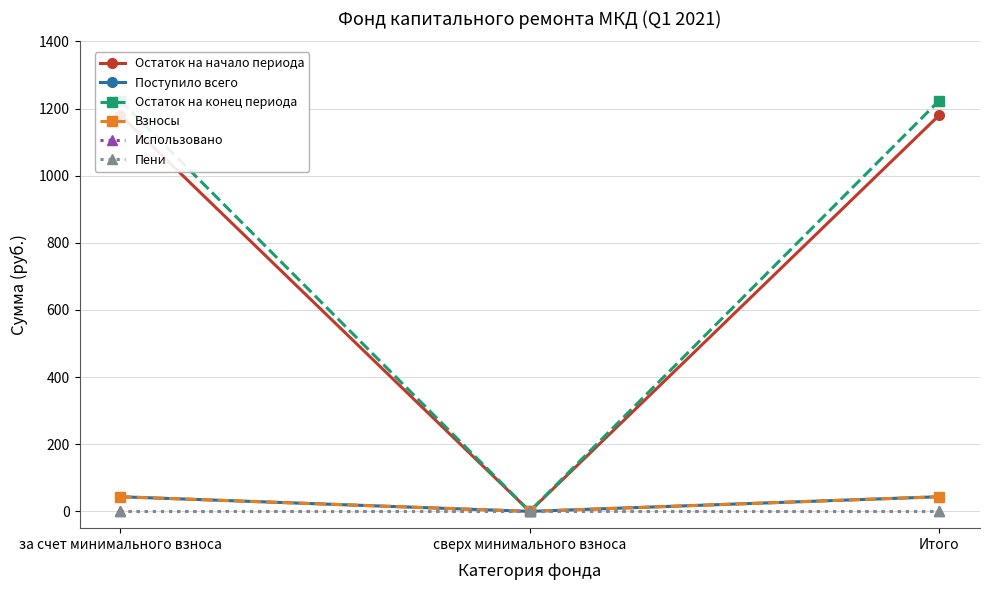

At which category is the sum across all series the highest?

за счет минимального взноса